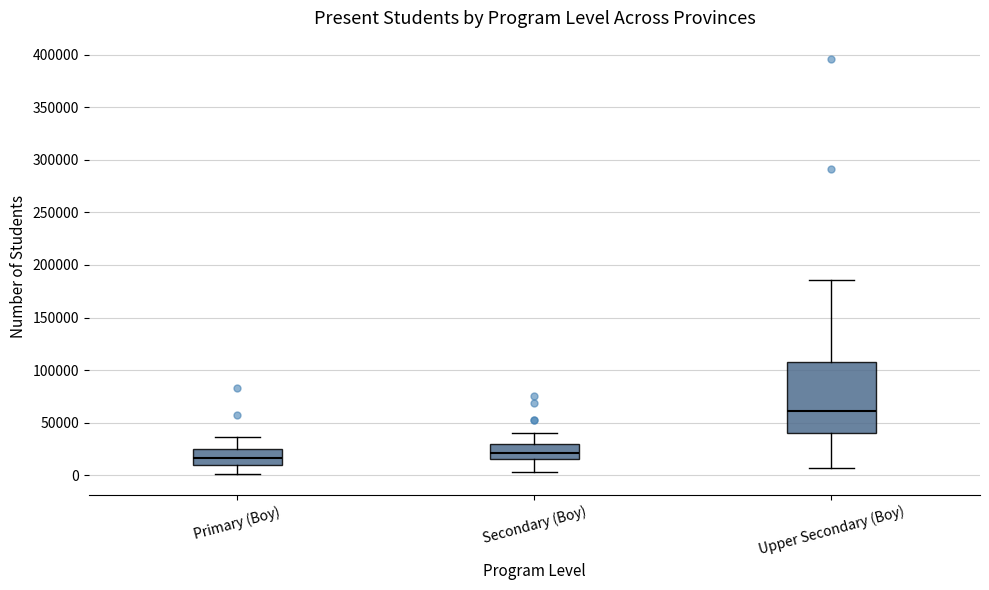

Which box has the lowest median line?

Primary (Boy)